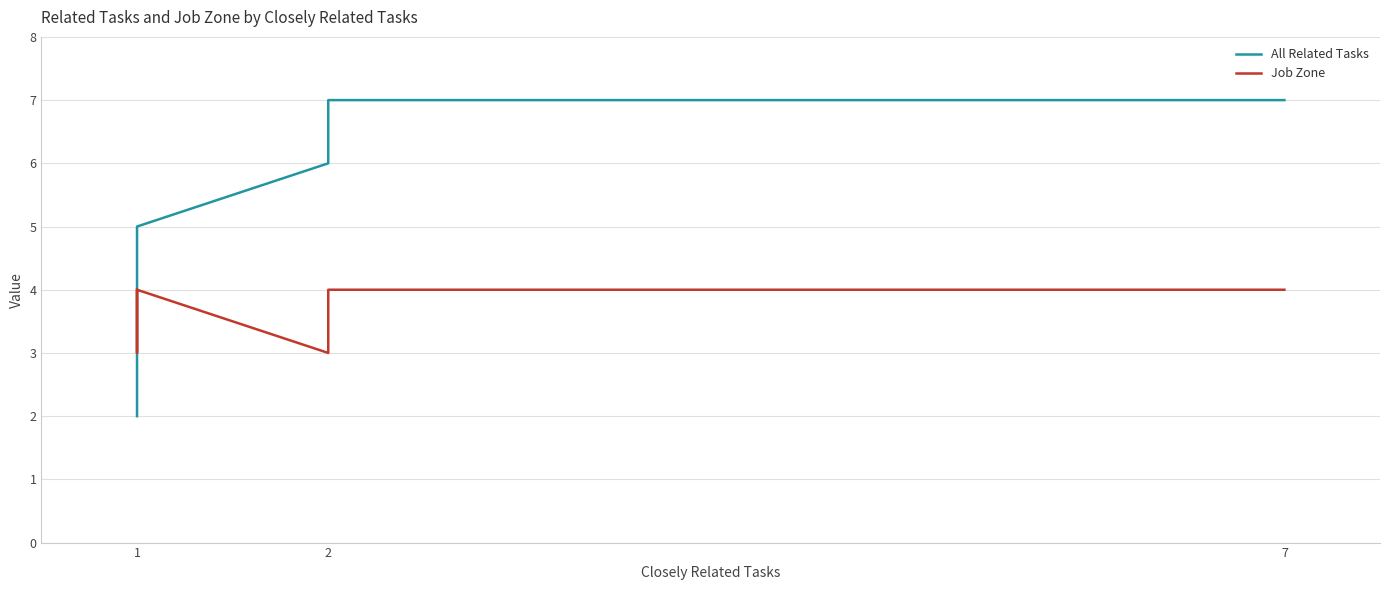

List the series in order of their peak value, lowest first.

Job Zone, All Related Tasks